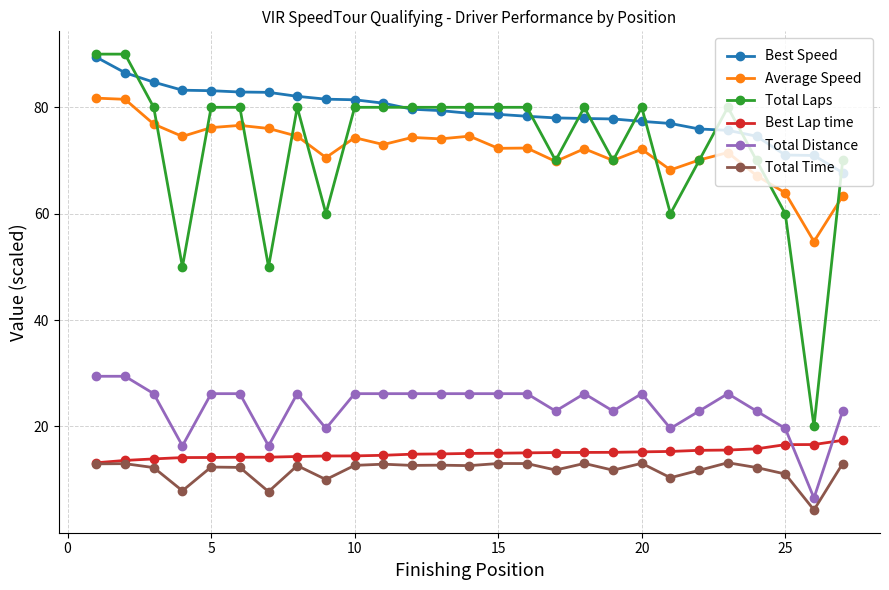

Which series has the largest total across all categories?

Best Speed